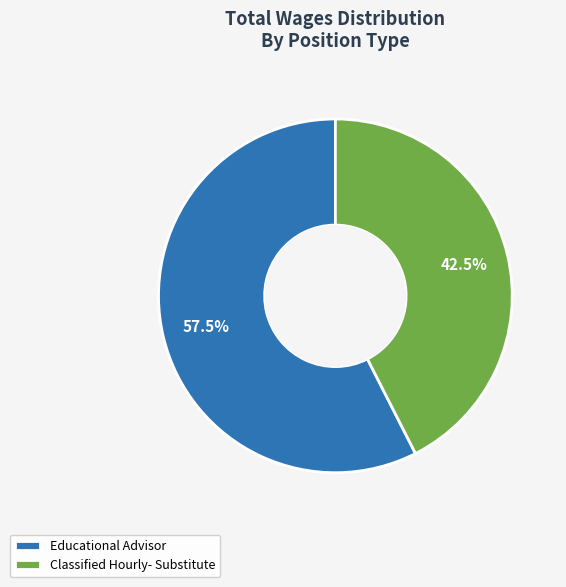

To the nearest percent, what is the difference between the largest and smallest slice percentages?

15%